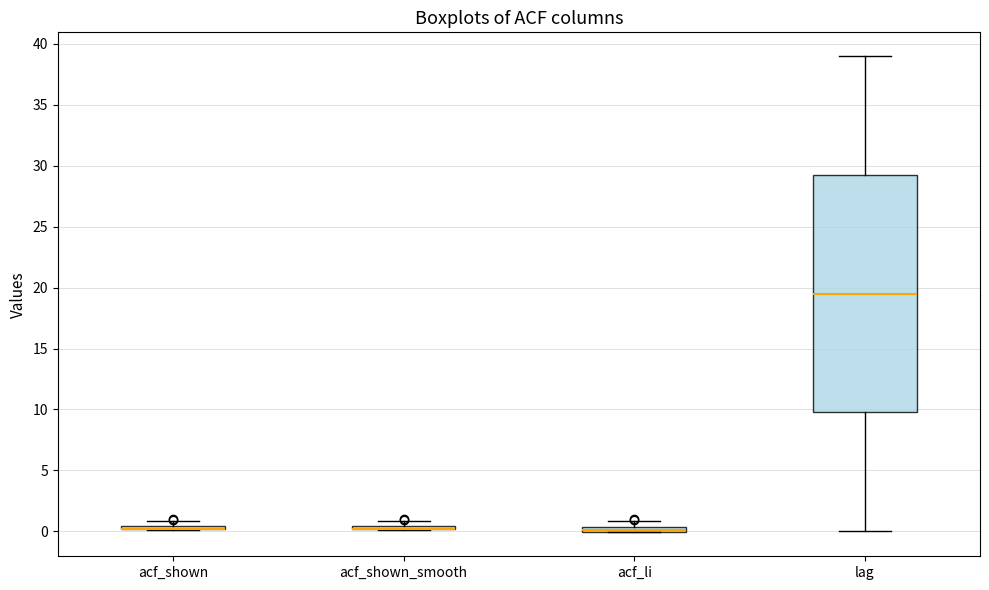

Where is the upper edge of the box for acf_shown_smooth on the y-axis? The values are not printed on the chart, so give them approximately, as read against the axis.

0.5